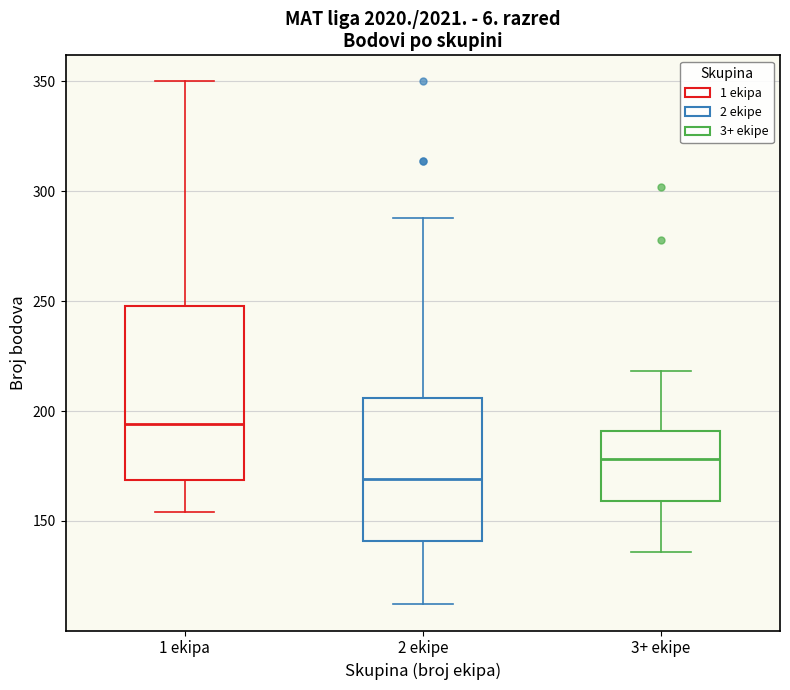

Which box's median line is the lowest?

2 ekipe